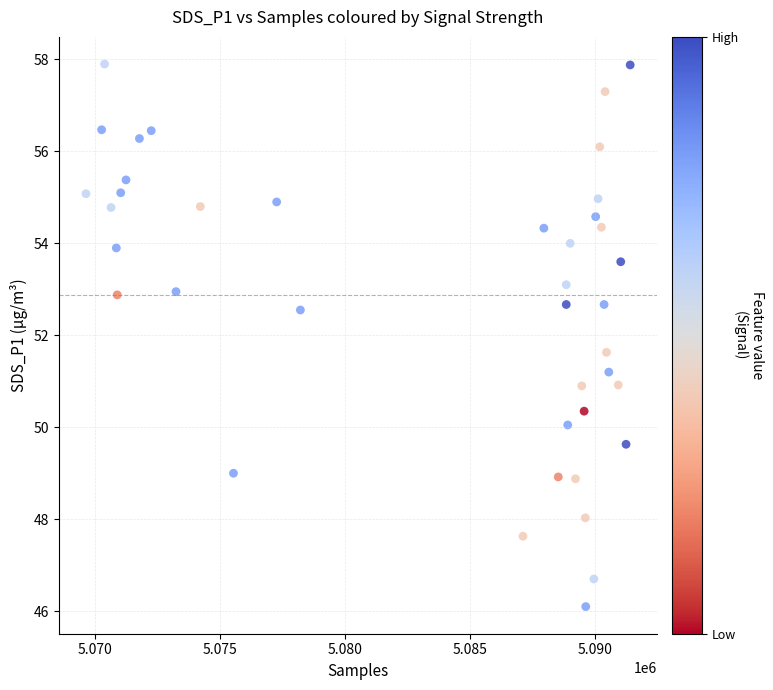

What is the range of X values (max minus min)?

21765.0